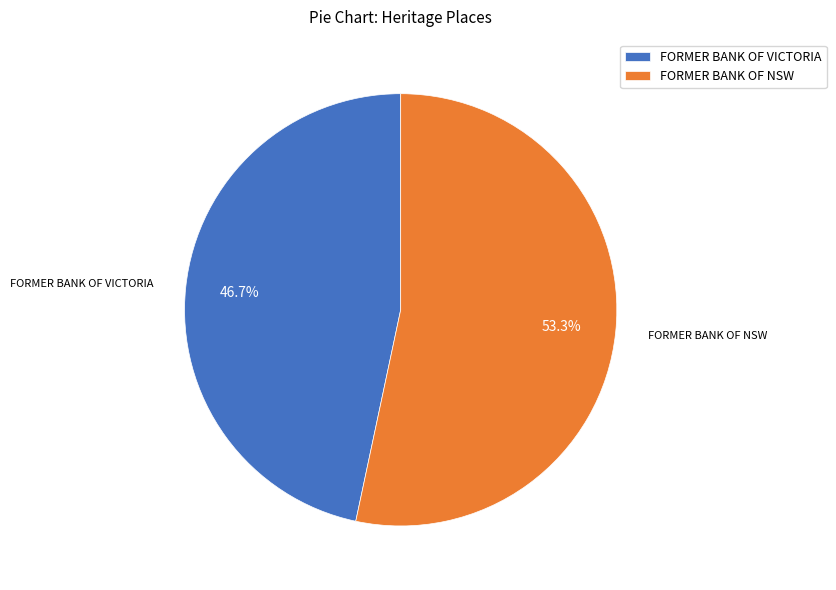

Count the number of slices in the pie.

2